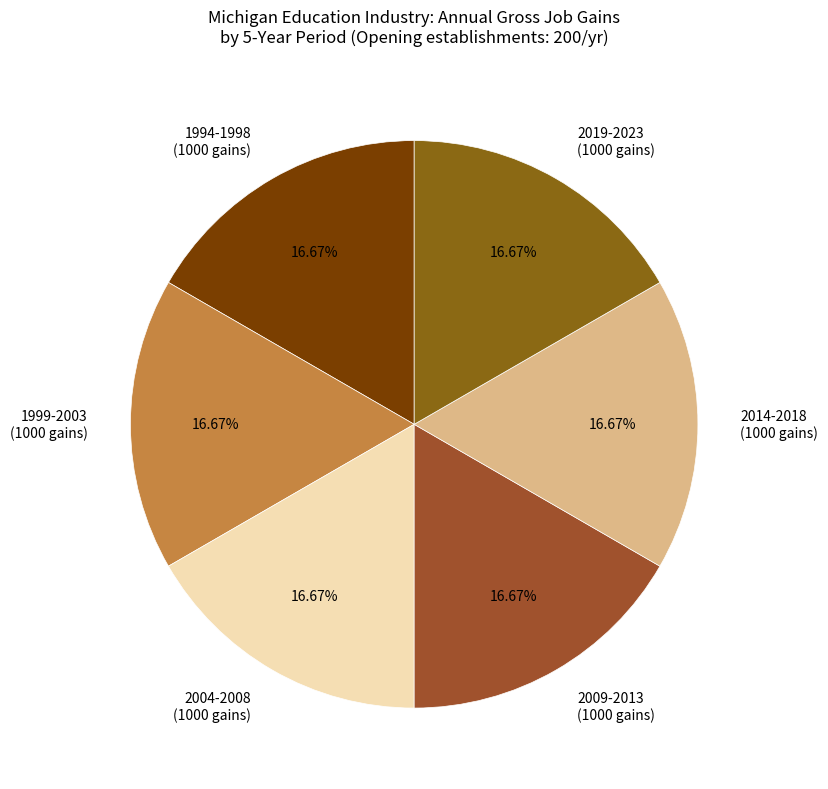

Is there any slice that represents more than half of the pie?

No